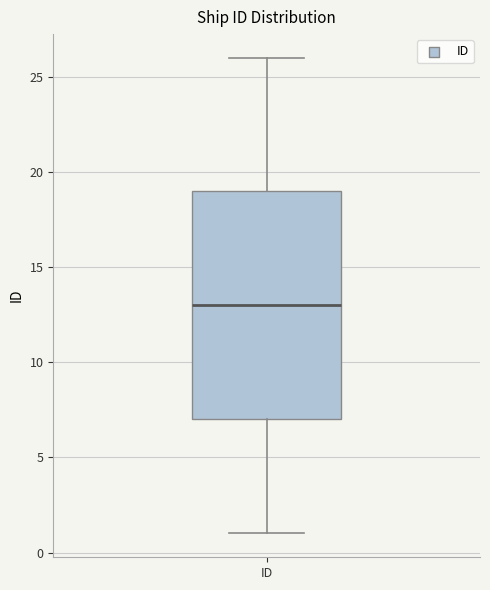

Read this box plot against the y-axis: the position of the median line, the range covered by the box, and the ends of both whiskers. The values are not printed on the chart, so give them approximately, as read against the axis.

median 13, box 7 to 19, whiskers 1 to 26